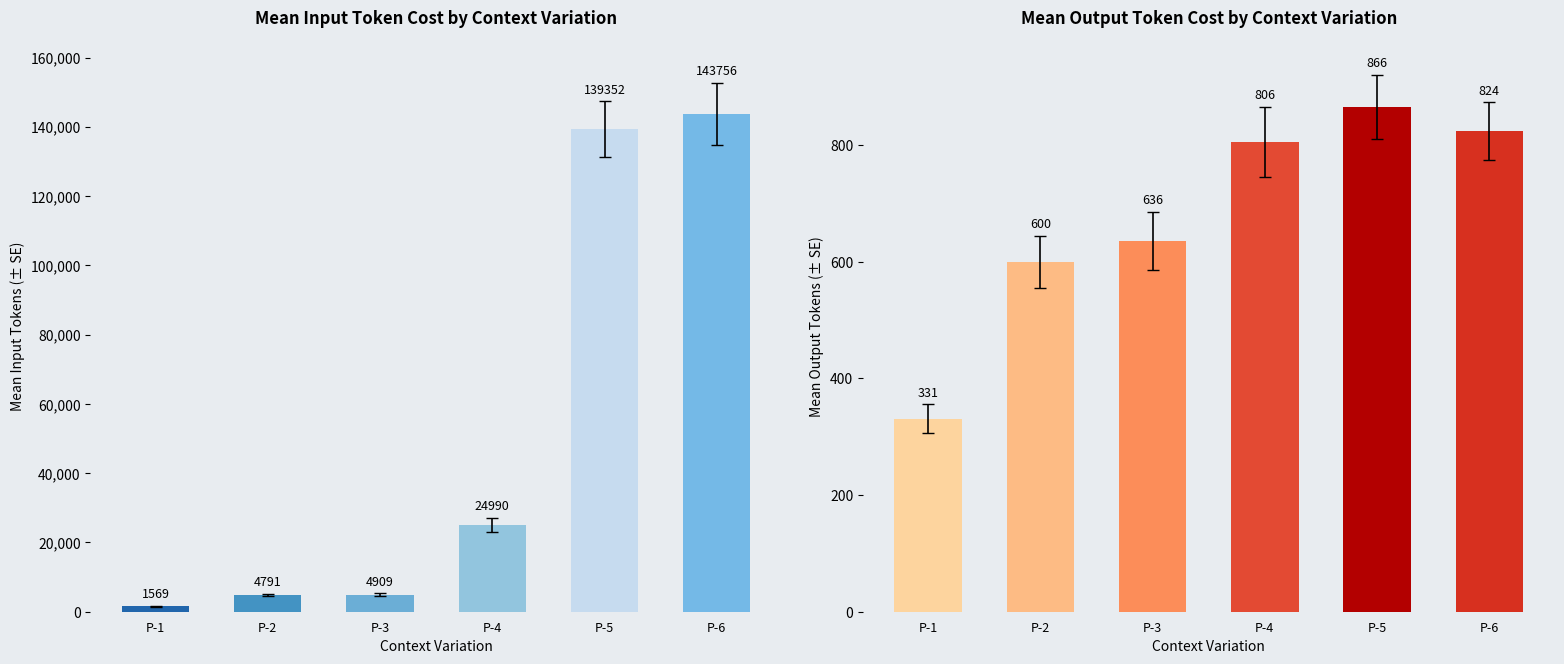

What is the smallest value displayed?

331